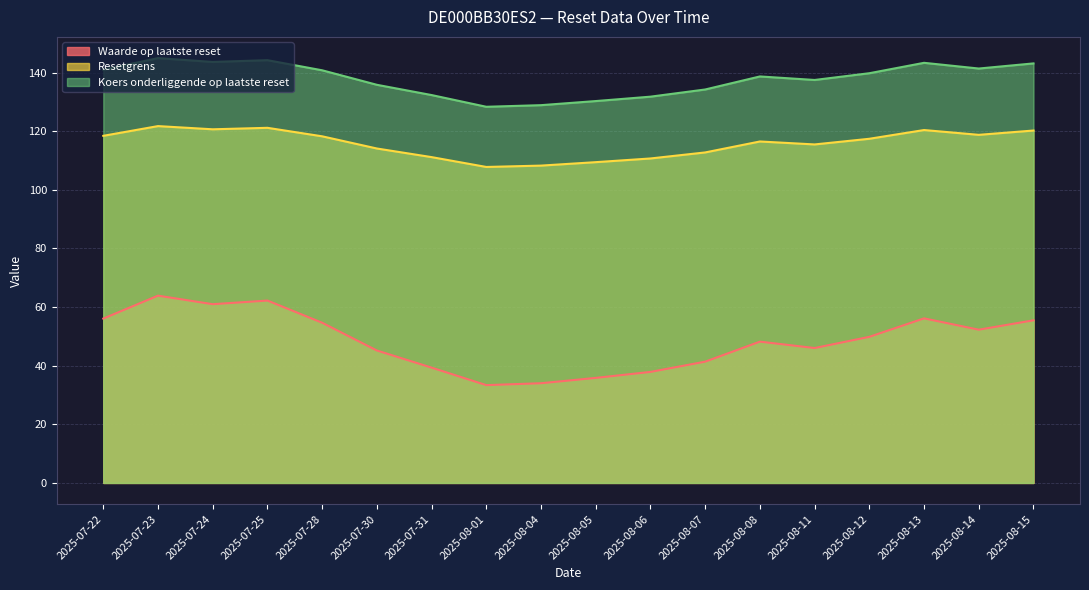

How many lines are shown in the chart?

3